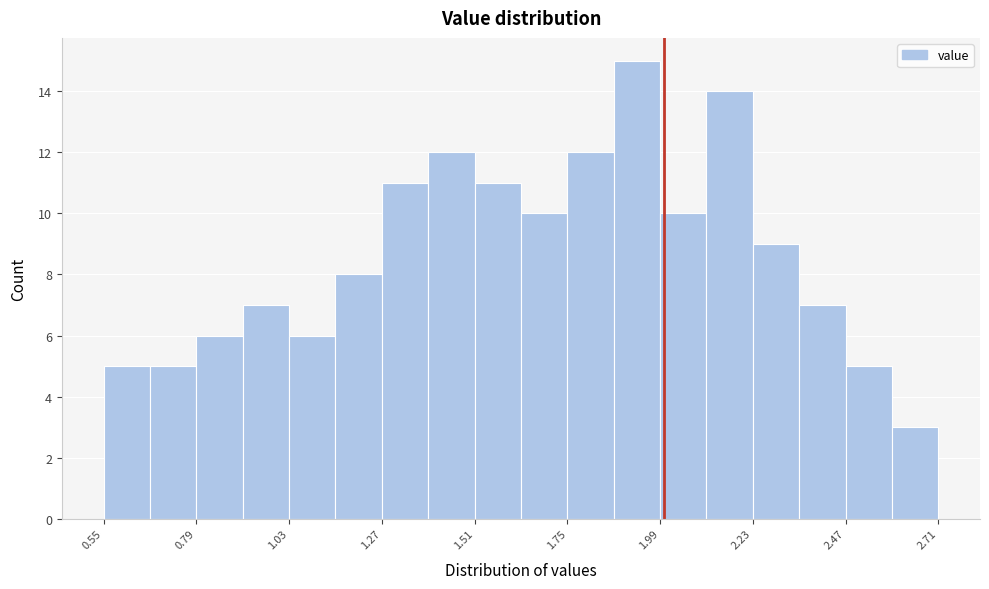

Read against the x-axis, roughly where is the centre of the tallest bar?

1.95